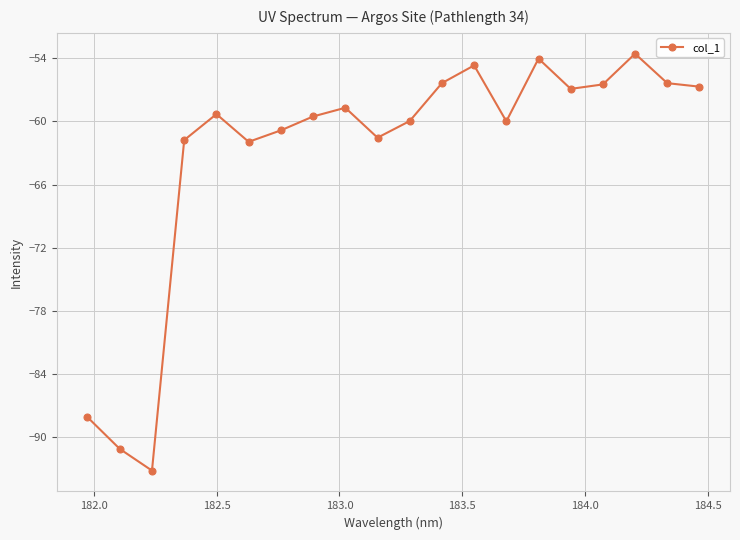

True or false: there are more than 0 points higher than both neighbors.

True